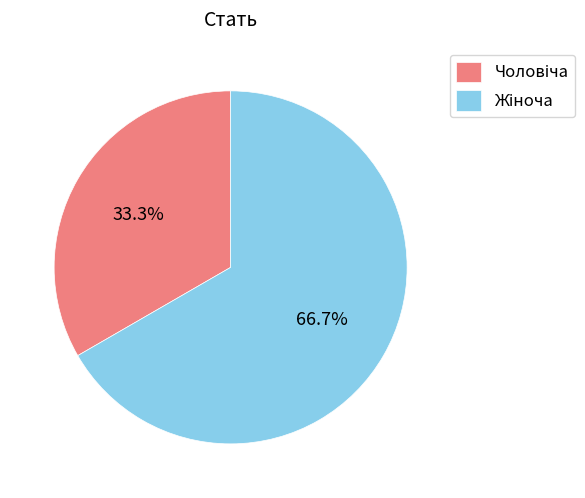

Count the number of slices in the pie.

2